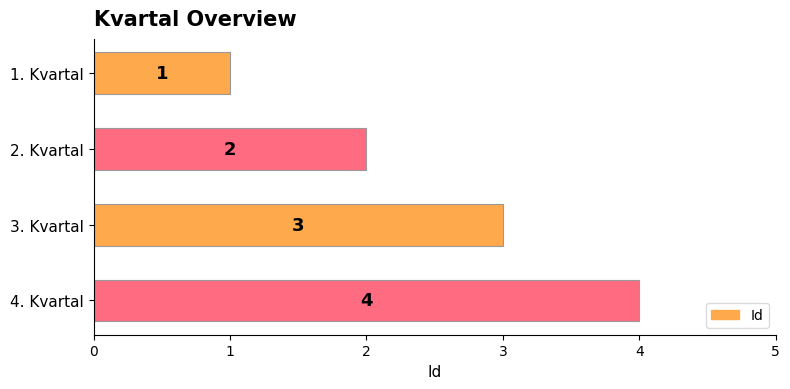

Is it true that the value at 3. Kvartal is 5?

False